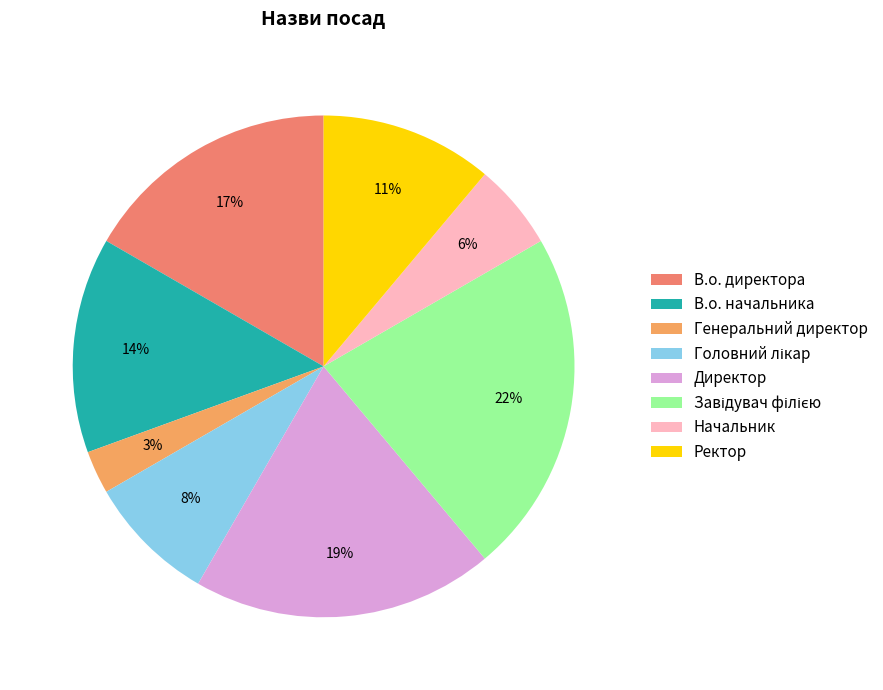

Count the number of slices in the pie.

8